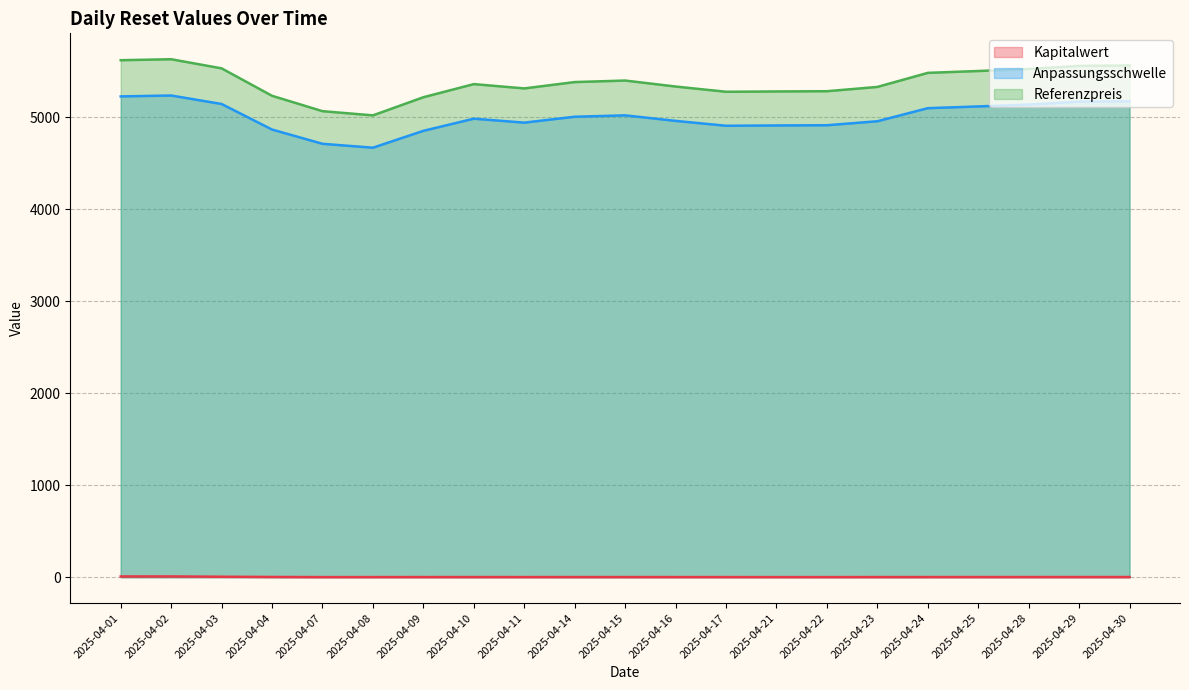

How many lines are shown in the chart?

3